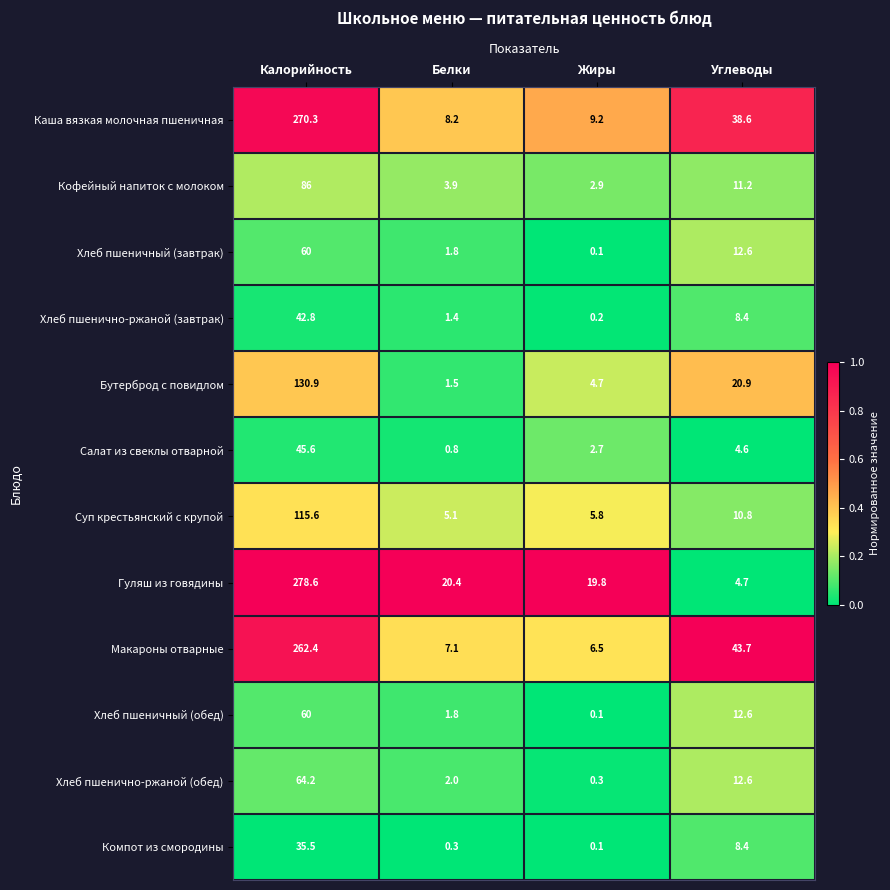

List the labels in order of Хлеб пшеничный (завтрак) value, largest first.

Калорийность, Углеводы, Белки, Жиры